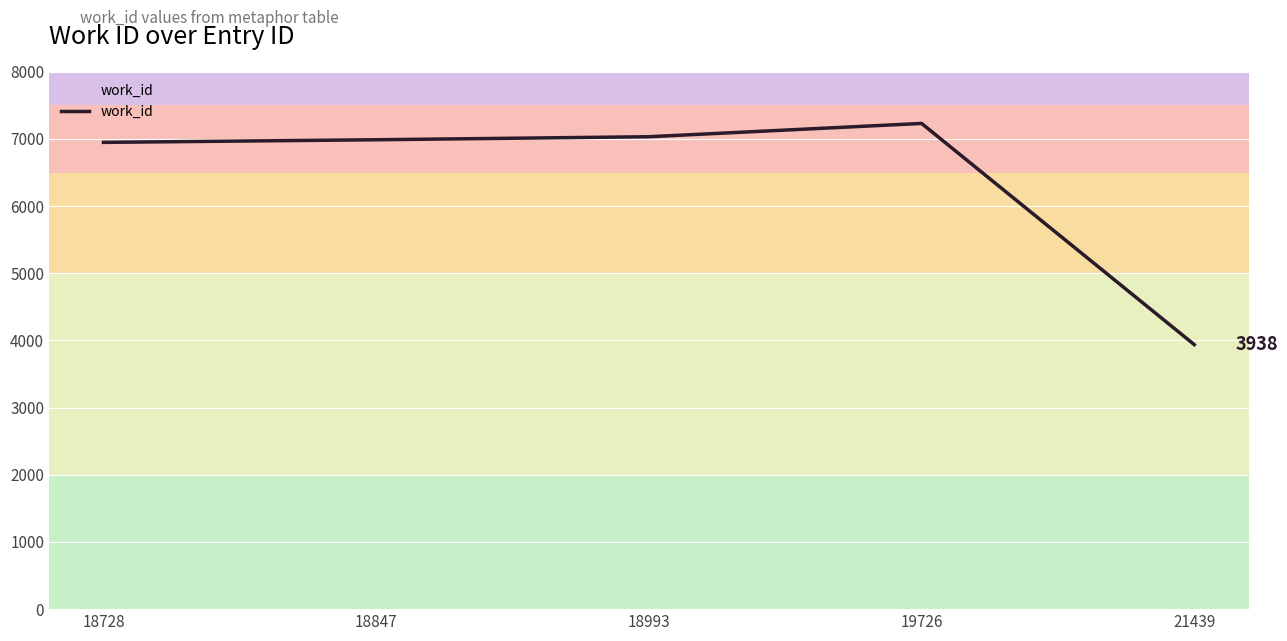

What is the difference between the maximum and minimum values?

3293